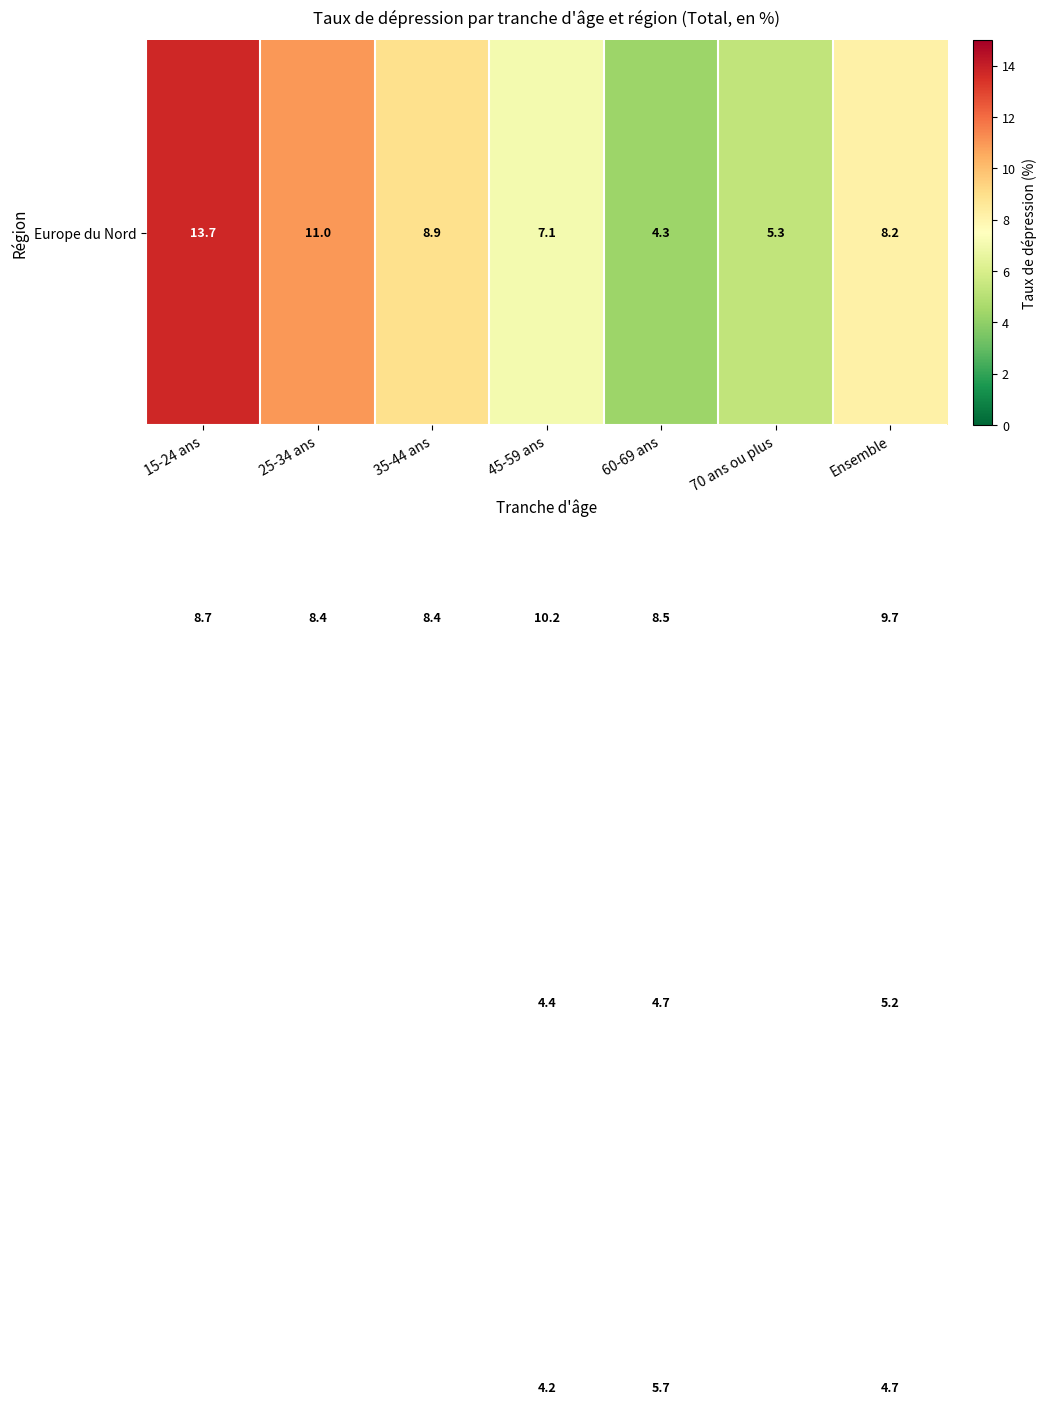

At which category is the sum across all series the highest?

70 ans ou plus